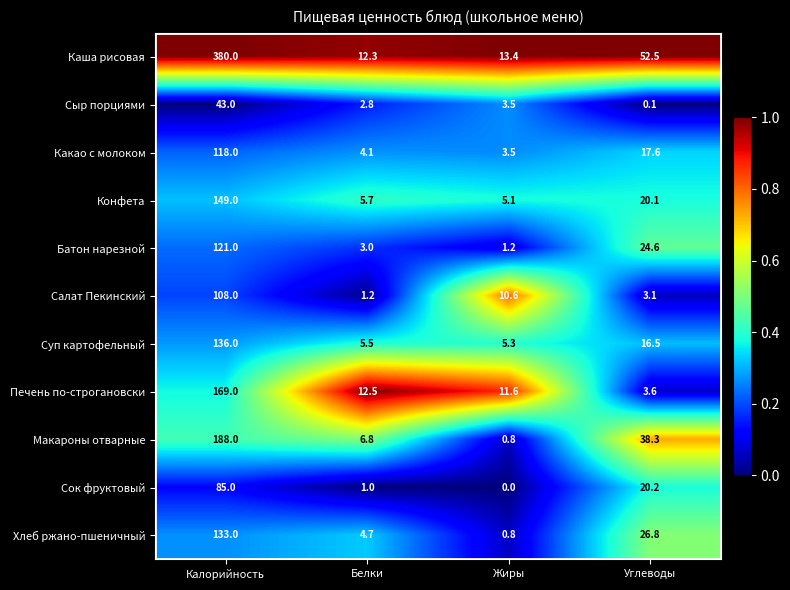

At which category is the sum across all series the highest?

Калорийность